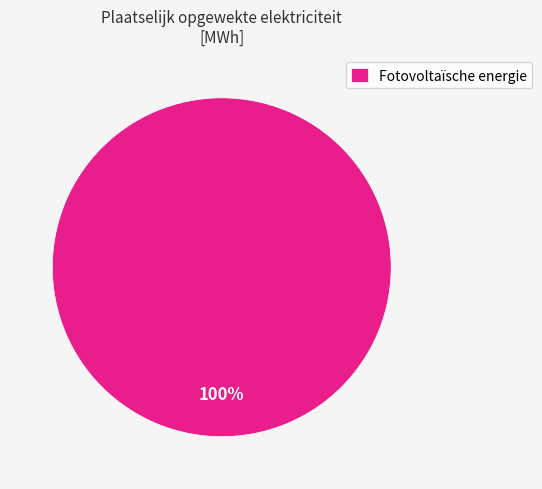

Count the number of slices in the pie.

1